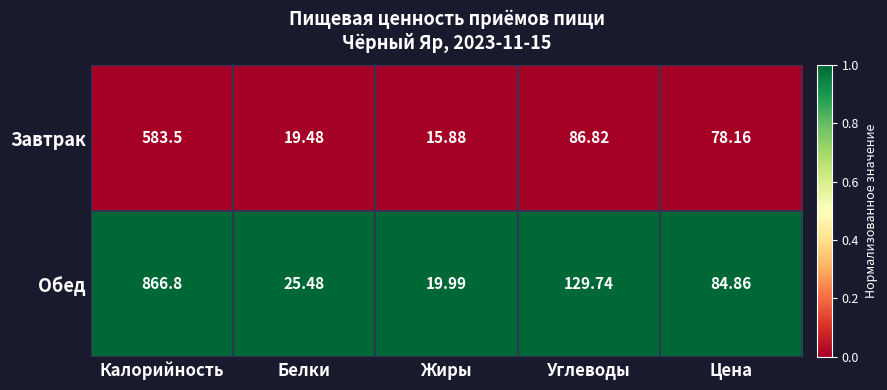

How many series are shown in this chart?

2